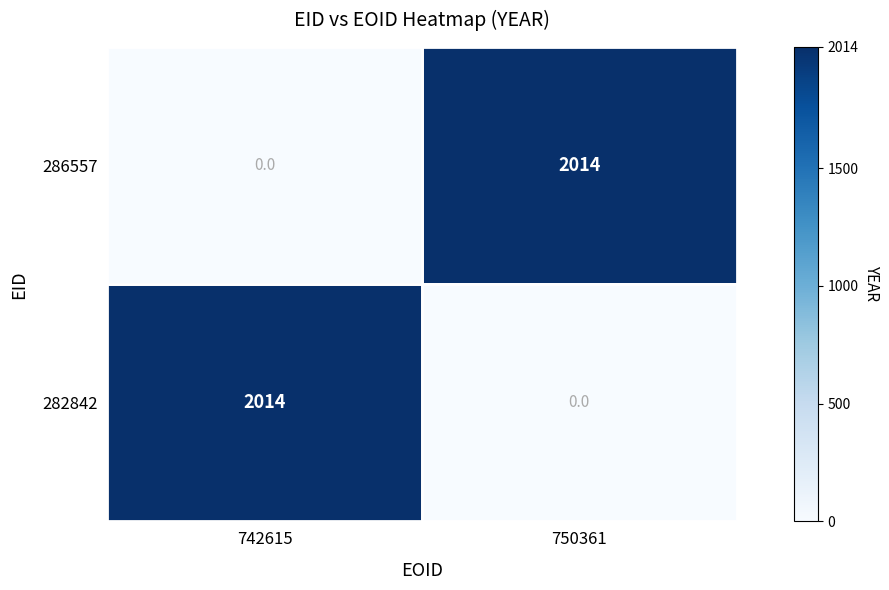

What is the maximum value for 286557?

2014